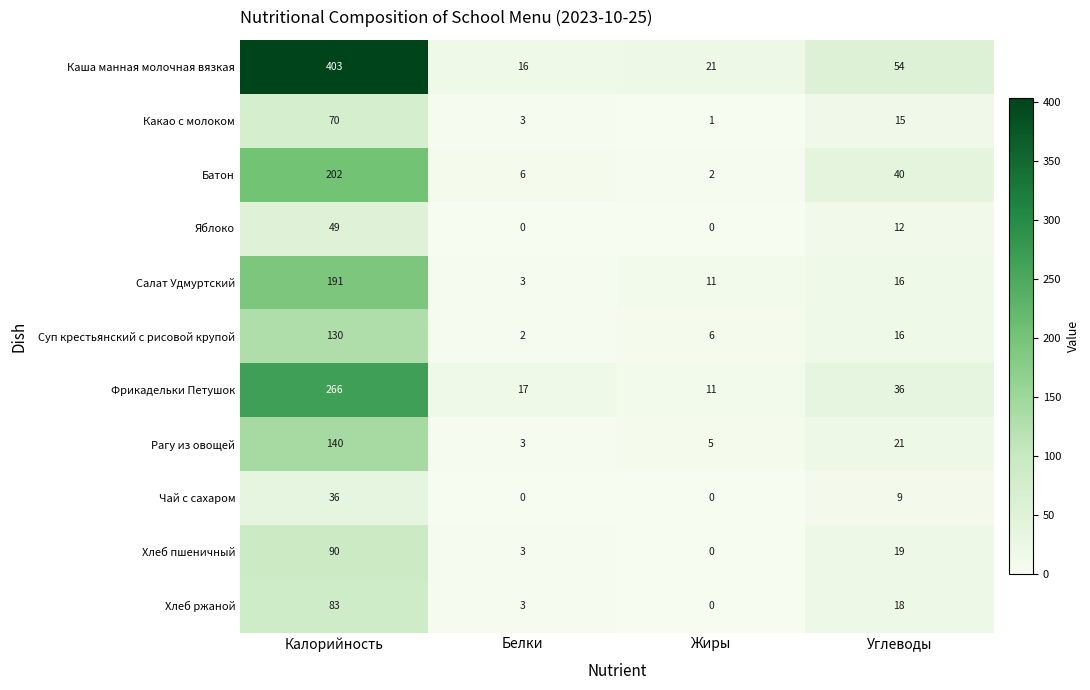

What is the sum of the Яблоко values at Углеводы and Калорийность?

61